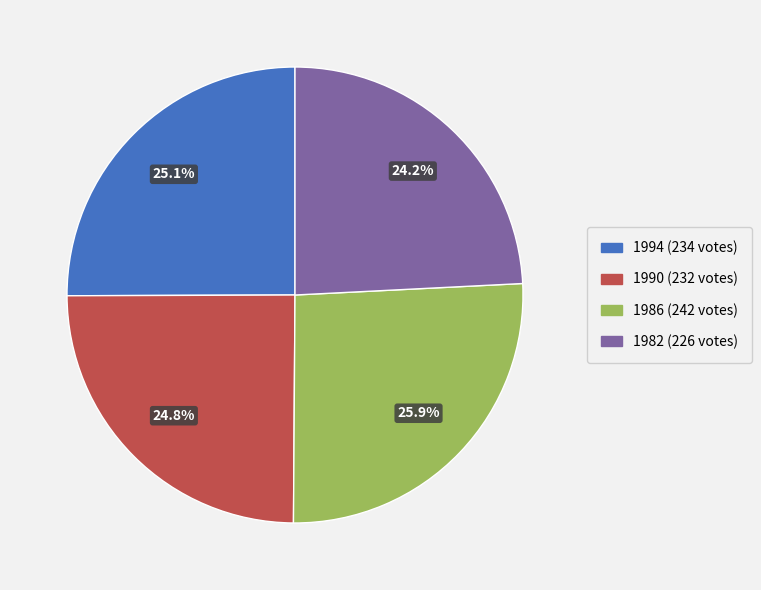

To the nearest percent, what portion does 1994 represent?

25%